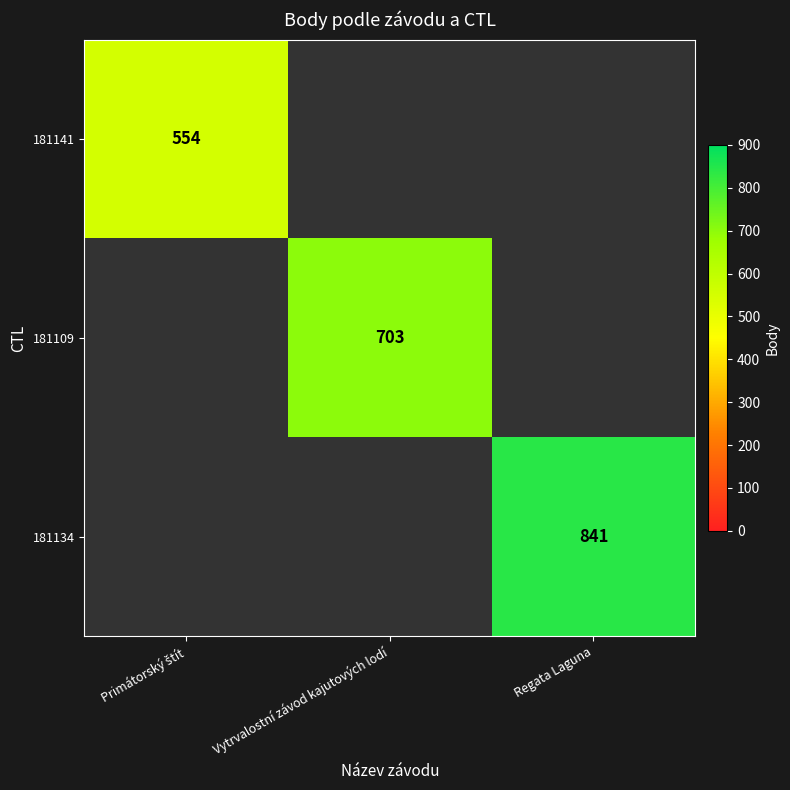

True or false: 181109 has a value of 703 at Vytrvalostní závod kajutových lodí.

True